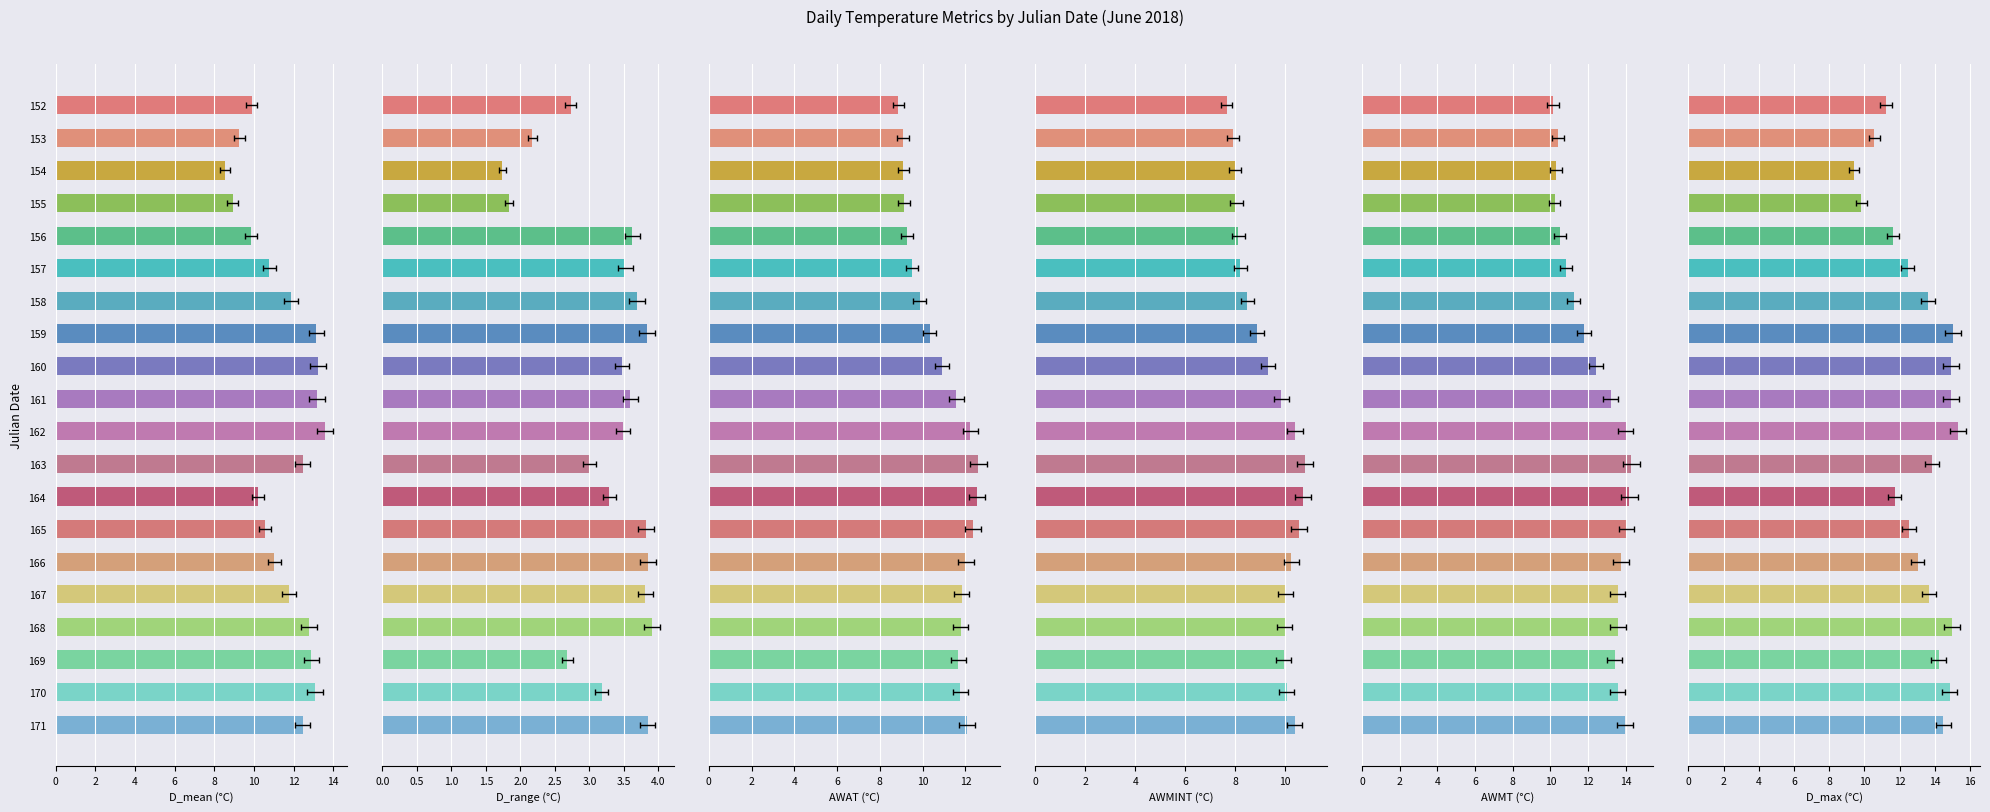

List the labels in order of AWMINT value, smallest first.

152, 153, 154, 155, 156, 157, 158, 159, 160, 161, 169, 168, 167, 170, 166, 171, 162, 165, 164, 163